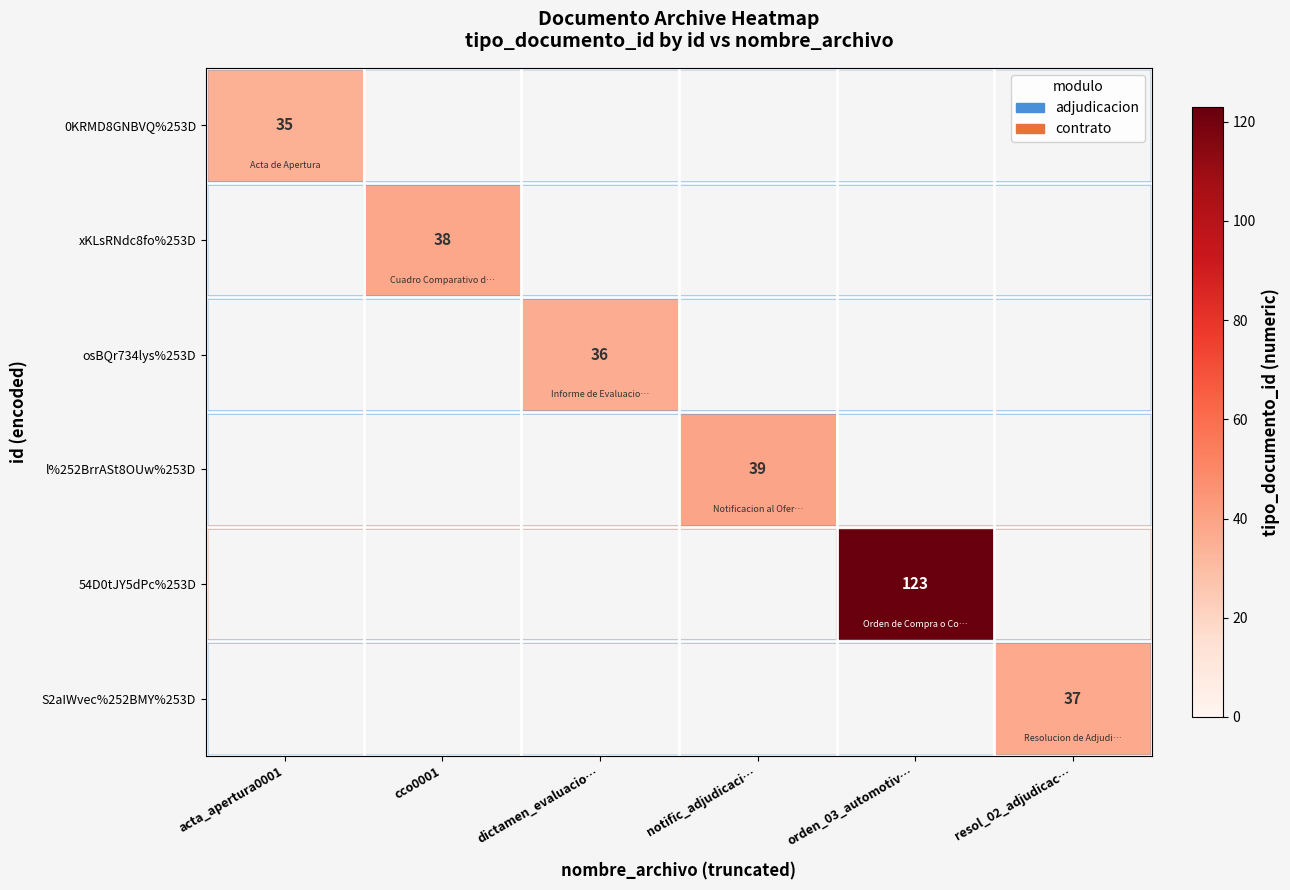

The value of S2aIWvec%252BMY%253D at resol_02_adjudicac… is 37. True or false?

True